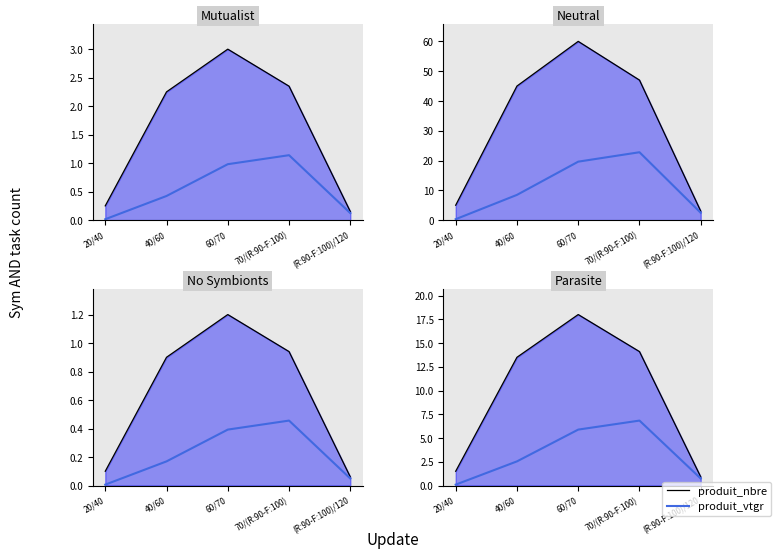

True or false: produit_vtgr and produit_nbre cross at least once.

False